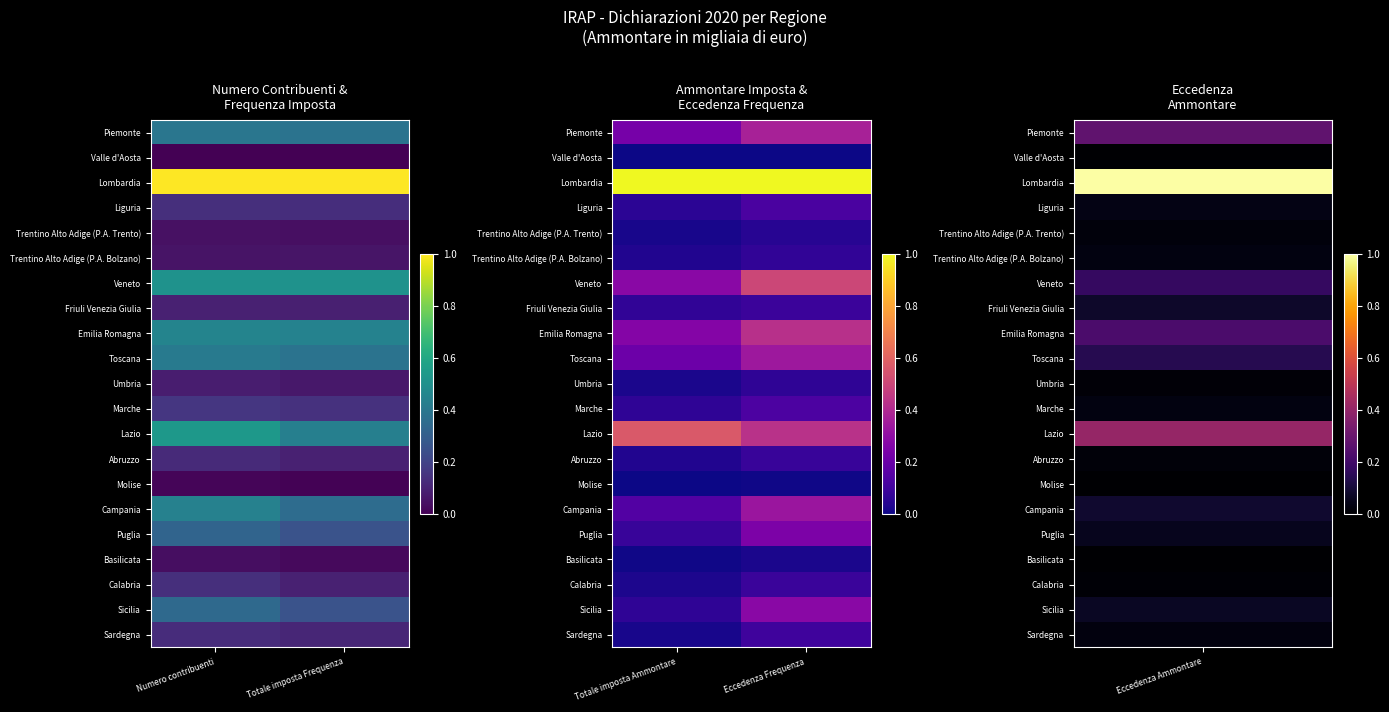

At Eccedenza Frequenza, list the series in order from smallest to largest.

Valle d'Aosta, Molise, Basilicata, Trentino Alto Adige (P.A. Trento), Umbria, Trentino Alto Adige (P.A. Bolzano), Abruzzo, Calabria, Friuli Venezia Giulia, Sardegna, Liguria, Marche, Puglia, Sicilia, Campania, Toscana, Piemonte, Emilia Romagna, Lazio, Veneto, Lombardia